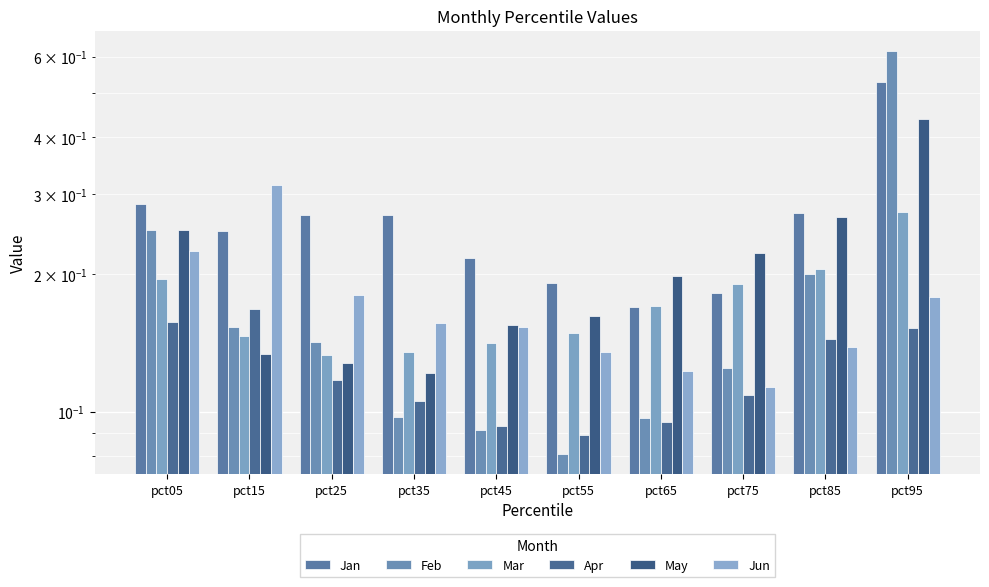

At how many categories does at least one series exceed 0?

10